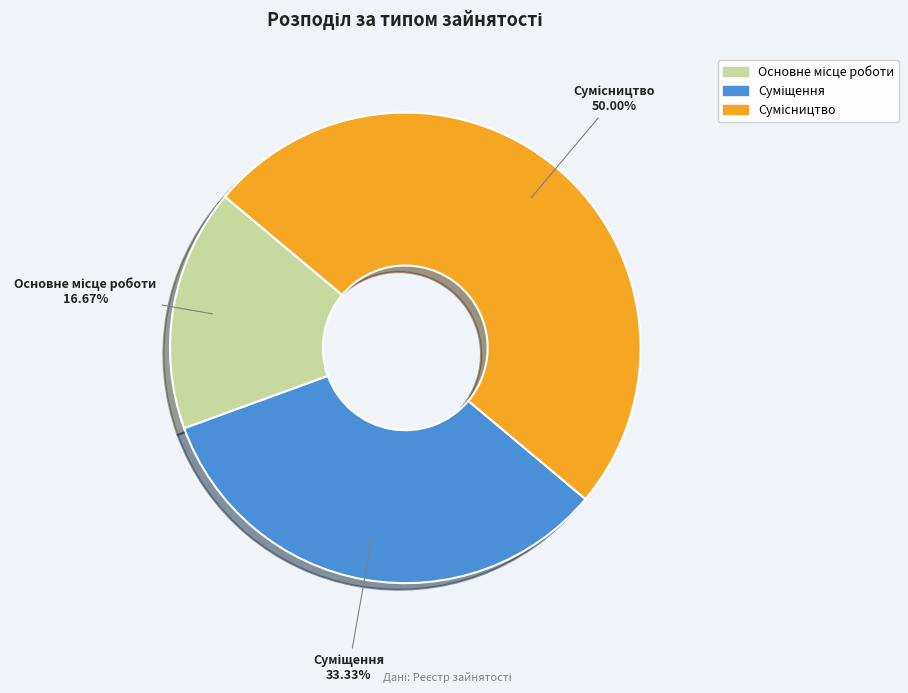

Count the number of slices in the pie.

3